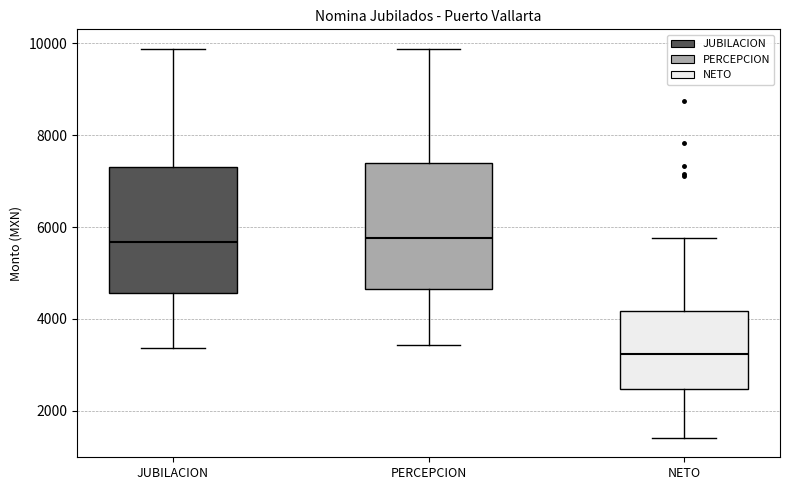

Reading left to right, read every box against the y-axis: the position of its median line, the range the box covers, and the ends of its whiskers. The values are not printed on the chart, so give them approximately, as read against the axis.

JUBILACION: median 5600, box 4600 to 7400, whiskers 3400 to 9800
PERCEPCION: median 5800, box 4600 to 7400, whiskers 3400 to 9800
NETO: median 3200, box 2400 to 4200, whiskers 1400 to 5800